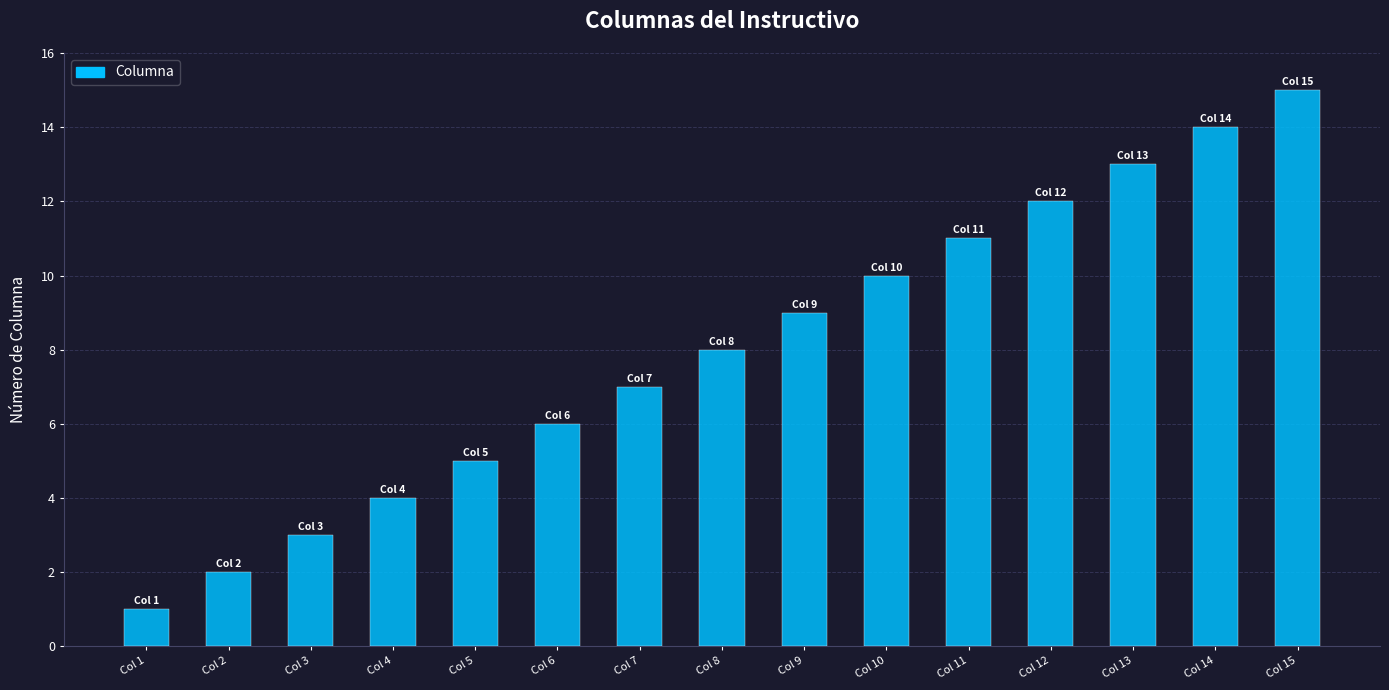

Read the value at Col 4.

4